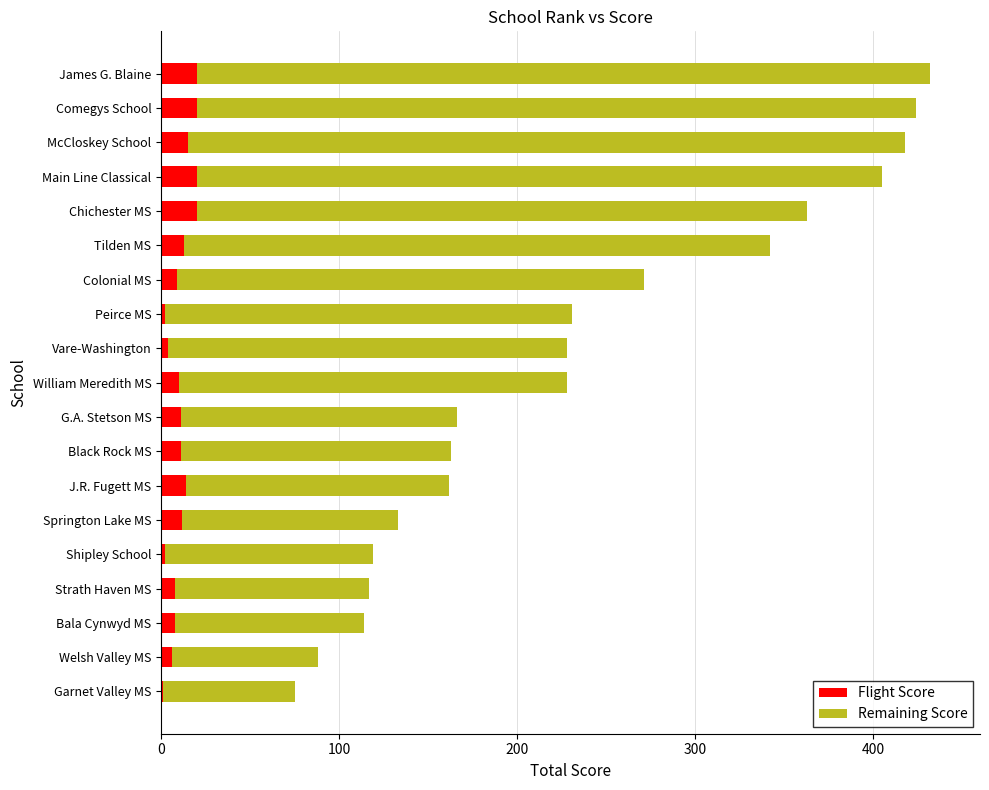

What is the highest value of the Flight Score series?

20